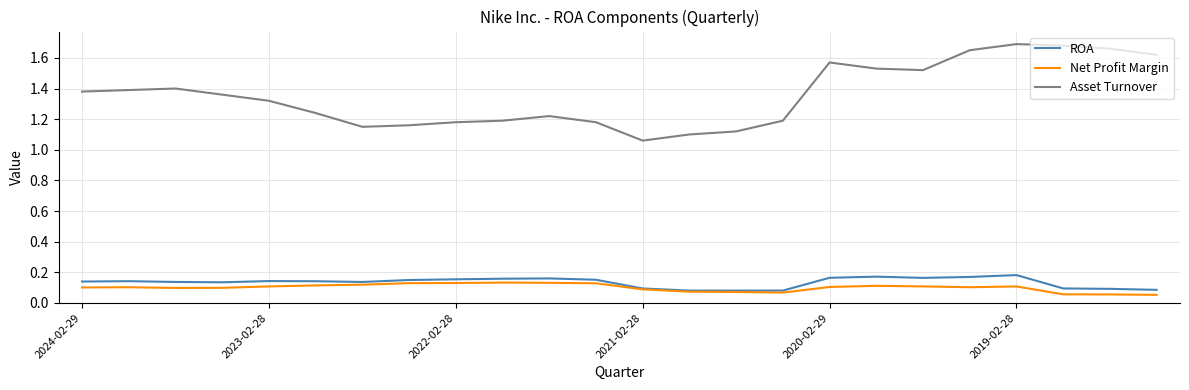

True or false: Asset Turnover and ROA cross at least once.

False